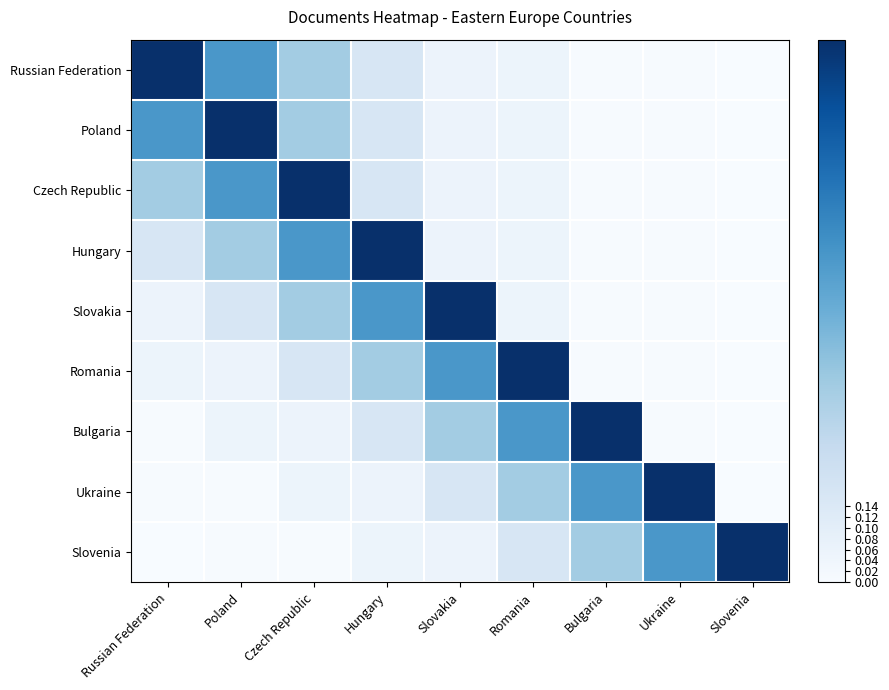

Between Ukraine and Slovenia, which series saw the biggest shift?

Ukraine